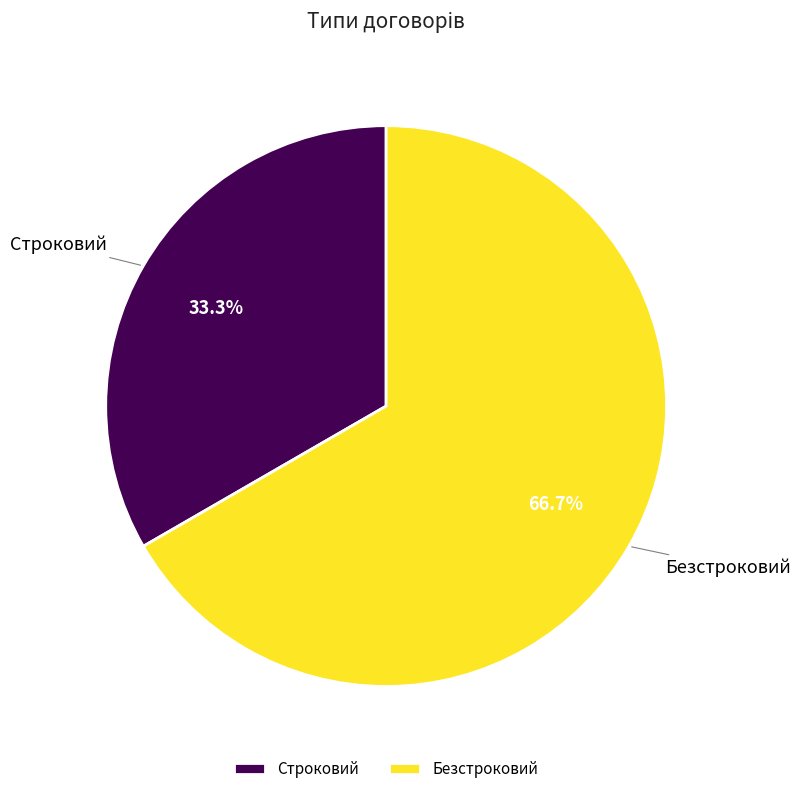

To the nearest percent, what is the difference between the Строковий and Безстроковий slice percentages?

33%